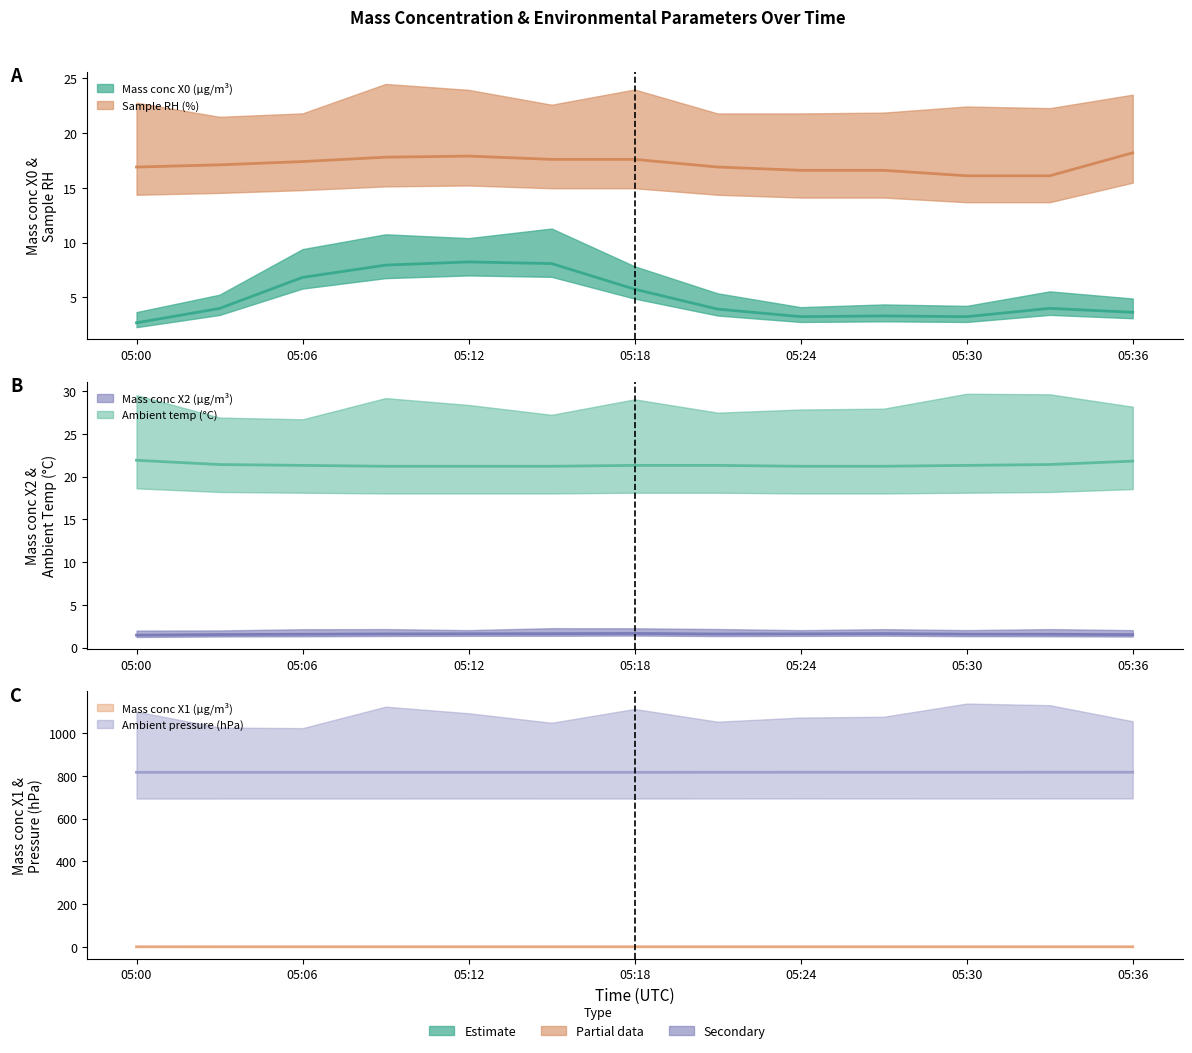

What is the sum of all Ambient temp (°C) values?

277.7